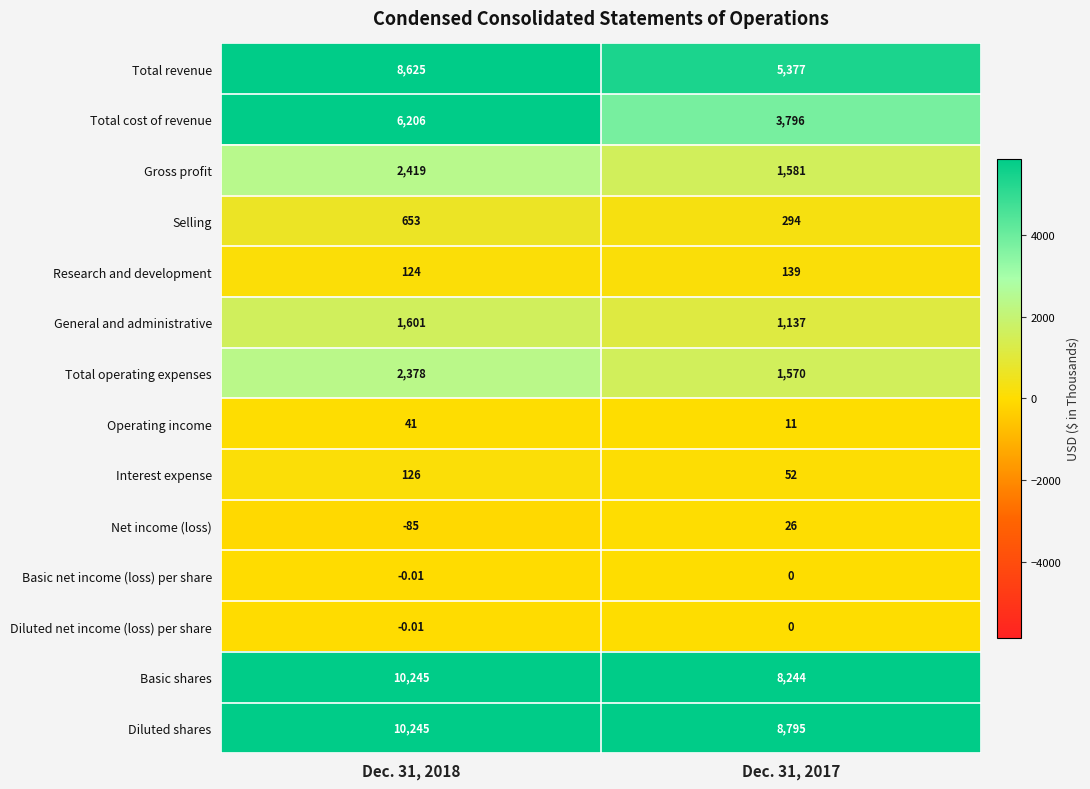

Between Dec. 31, 2018 and Dec. 31, 2017, which series saw the biggest shift?

Total revenue